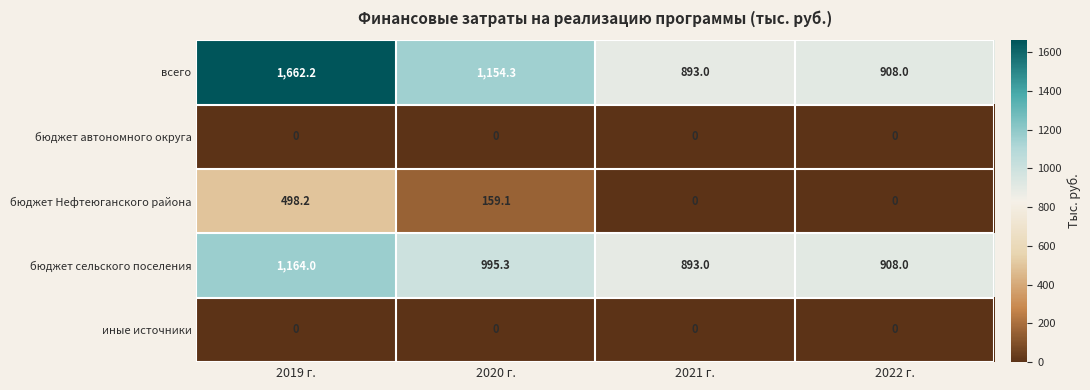

What is the sum of the бюджет Нефтеюганского района values at 2019 г. and 2022 г.?

498.2